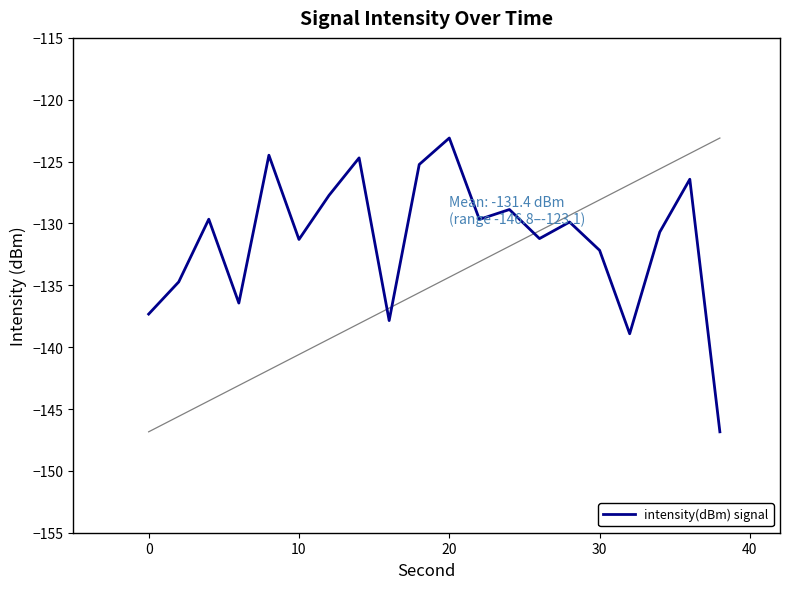

True or false: intensity(dBm) signal has a value of -77.5 at 30.

False